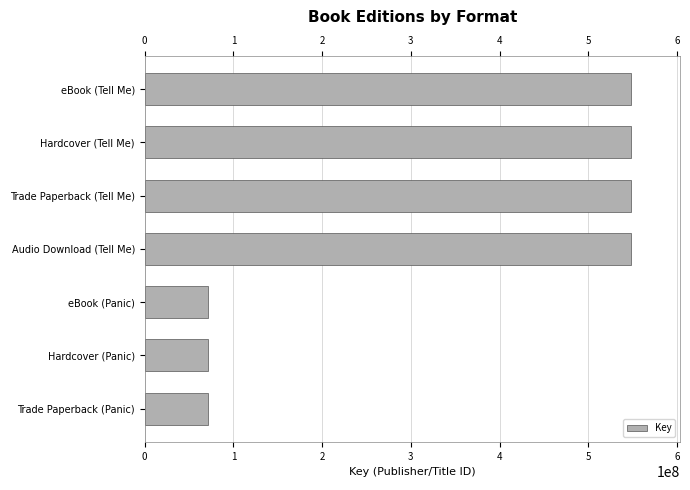

What is the ratio of the value at Audio Download (Tell Me) to the value at eBook (Tell Me)?

1.0